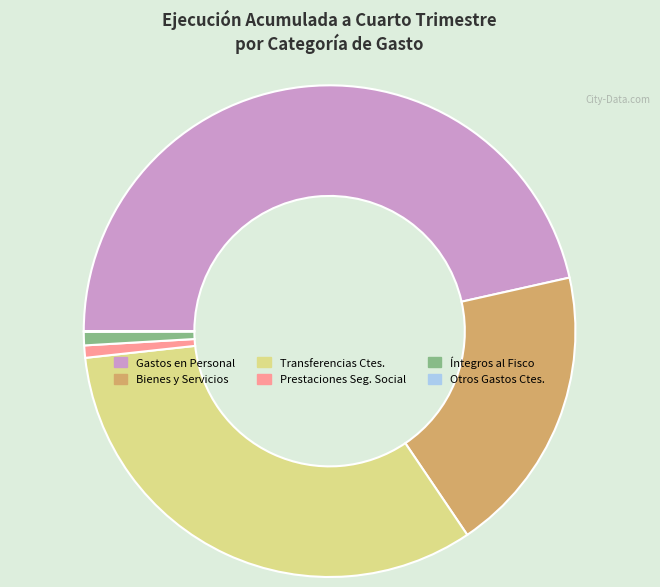

Is there a majority slice in this chart?

No